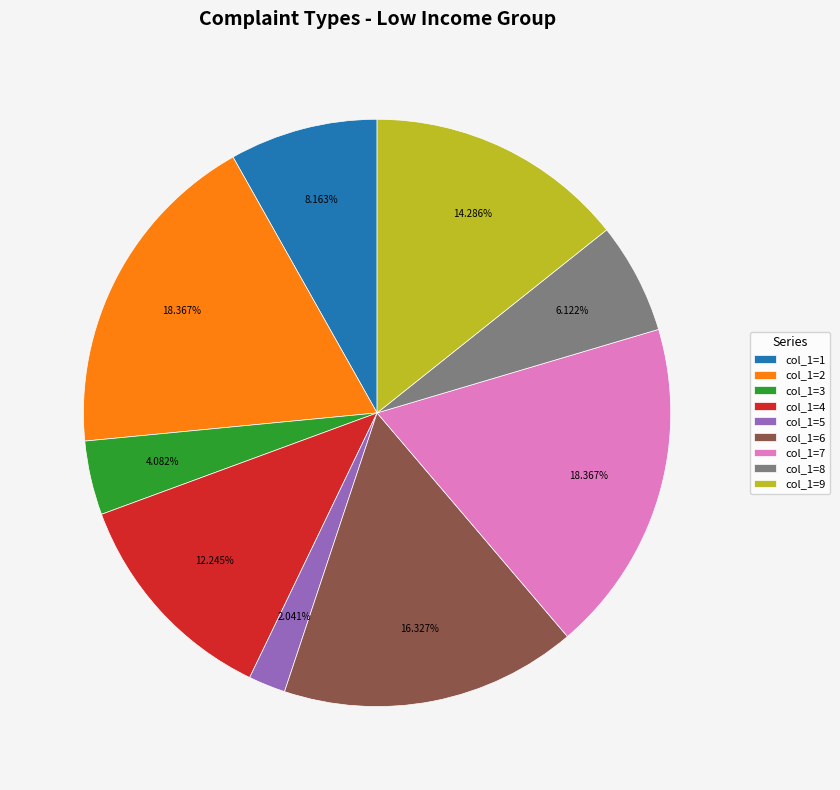

Is the sum of col_1=9 and col_1=8 greater than half?

No